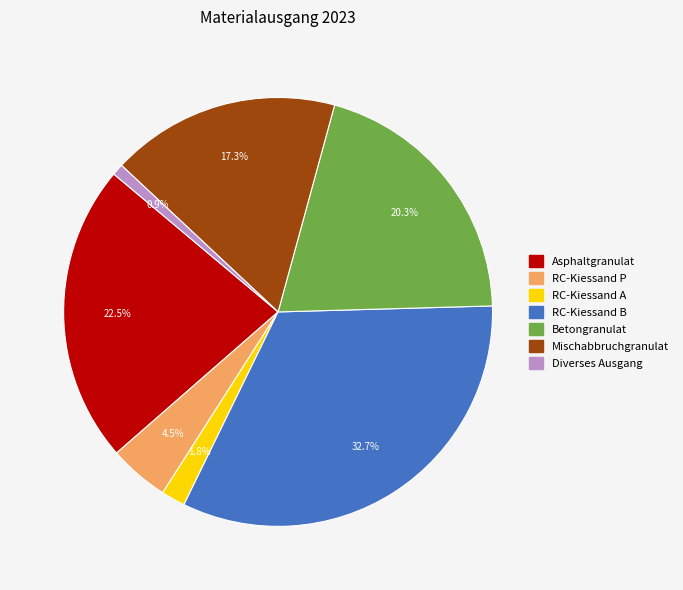

Rank the categories by value from highest to lowest.

RC-Kiessand B, Asphaltgranulat, Betongranulat, Mischabbruchgranulat, RC-Kiessand P, RC-Kiessand A, Diverses Ausgang